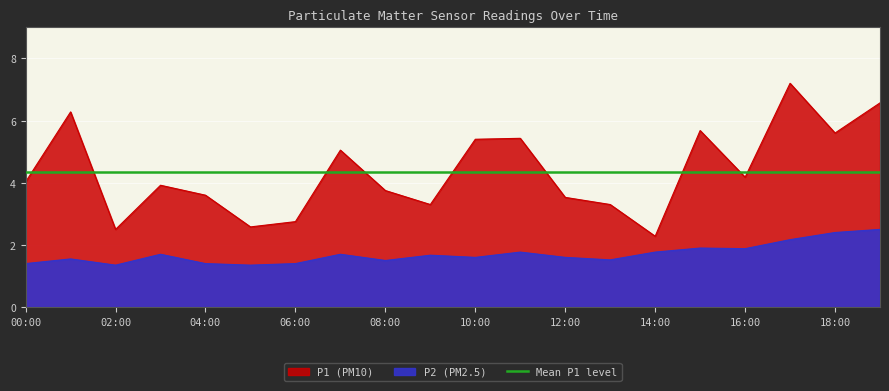

Is the value of P1 at 04:00 greater than the value of P2 at 02:00?

Yes